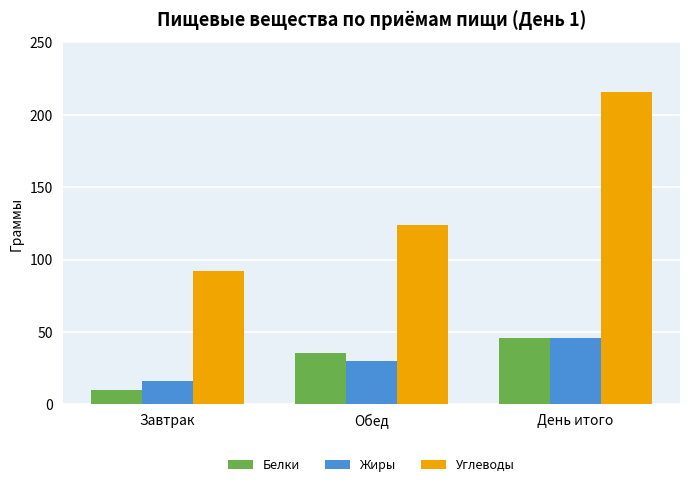

Which series has the largest range (max minus min)?

Углеводы